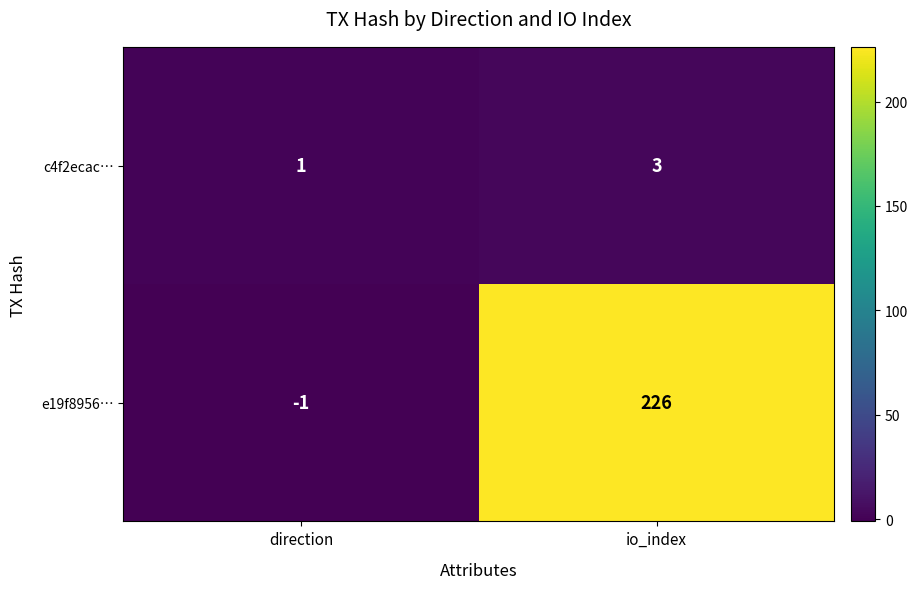

What is the sum of the c4f2ecac… values at io_index and direction?

4